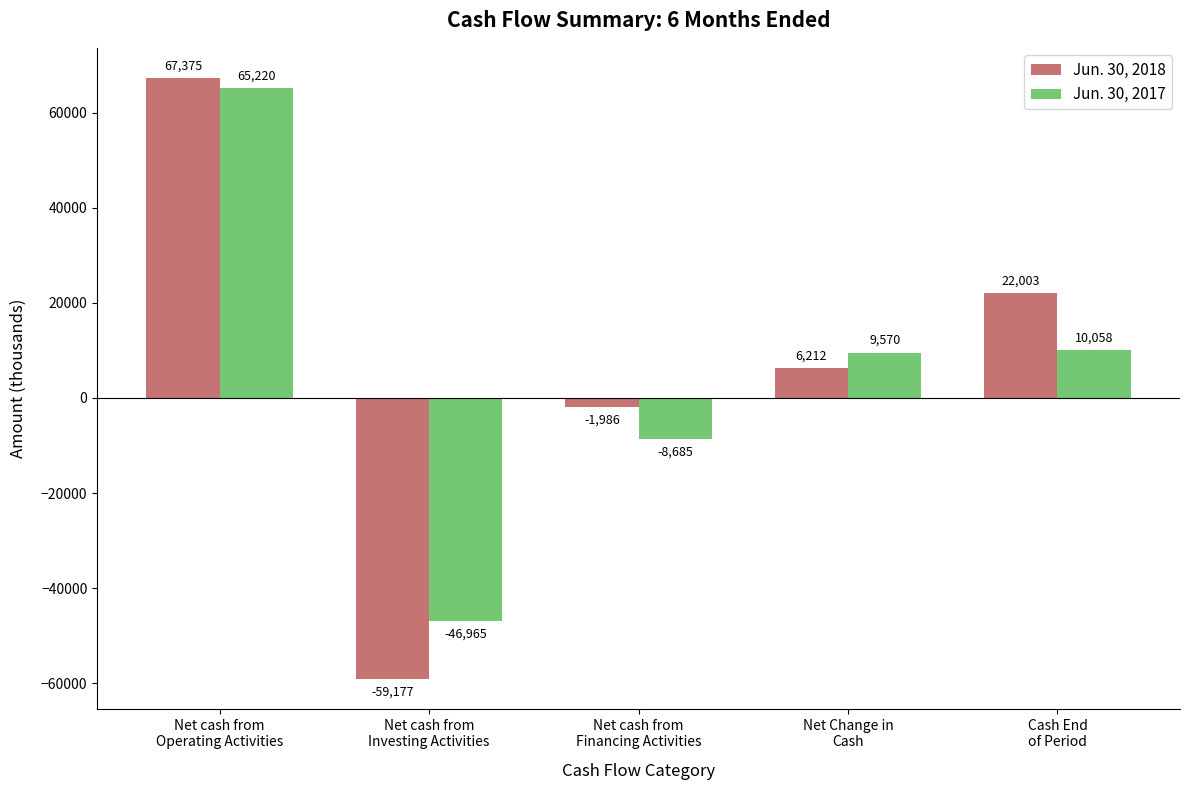

What is the spread (max minus min) of values at Net cash from
Investing Activities?

12212